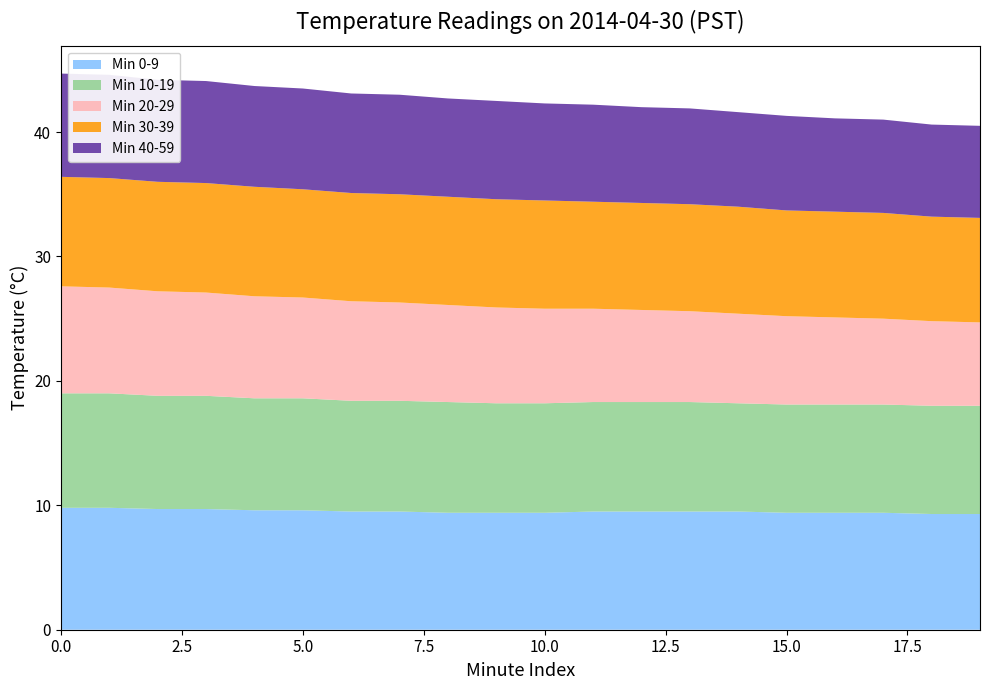

Reading left to right, transcribe all the data shown in this chart.

Min 0-9: 0=9.8	1=9.8	2=9.7	3=9.7	4=9.6	5=9.6	6=9.5	7=9.5	8=9.4	9=9.4	10=9.4	11=9.5	12=9.5	13=9.5	14=9.5	15=9.4	16=9.4	17=9.4	18=9.3	19=9.3
Min 10-19: 0=9.2	1=9.2	2=9.1	3=9.1	4=9.0	5=9.0	6=8.9	7=8.9	8=8.9	9=8.8	10=8.8	11=8.8	12=8.8	13=8.8	14=8.7	15=8.7	16=8.7	17=8.7	18=8.7	19=8.7
Min 20-29: 0=8.6	1=8.5	2=8.4	3=8.3	4=8.2	5=8.1	6=8.0	7=7.9	8=7.8	9=7.7	10=7.6	11=7.5	12=7.4	13=7.3	14=7.2	15=7.1	16=7.0	17=6.9	18=6.8	19=6.7
Min 30-39: 0=8.8	1=8.8	2=8.8	3=8.8	4=8.8	5=8.7	6=8.7	7=8.7	8=8.7	9=8.7	10=8.7	11=8.6	12=8.6	13=8.6	14=8.6	15=8.5	16=8.5	17=8.5	18=8.4	19=8.4
Min 40-59: 0=8.3	1=8.3	2=8.2	3=8.2	4=8.1	5=8.1	6=8.0	7=8.0	8=7.9	9=7.9	10=7.8	11=7.8	12=7.7	13=7.7	14=7.6	15=7.6	16=7.5	17=7.5	18=7.4	19=7.4